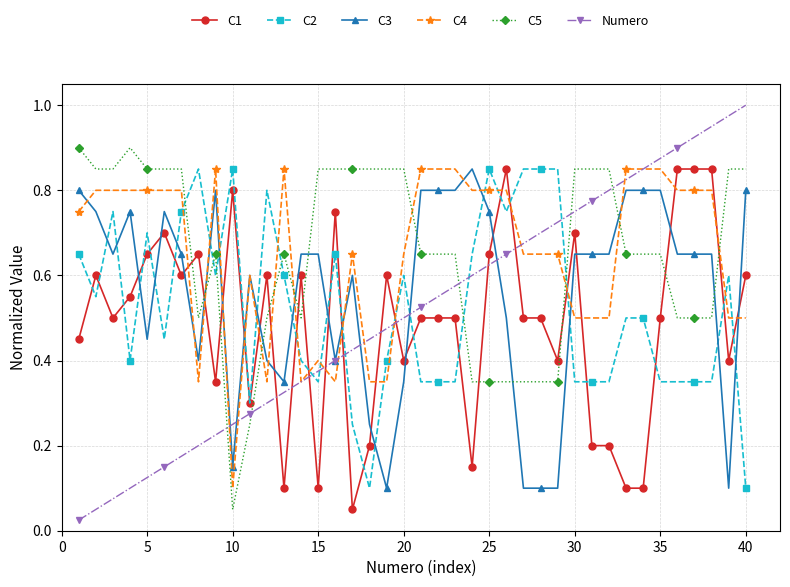

Which series has the widest spread of values?

Numero